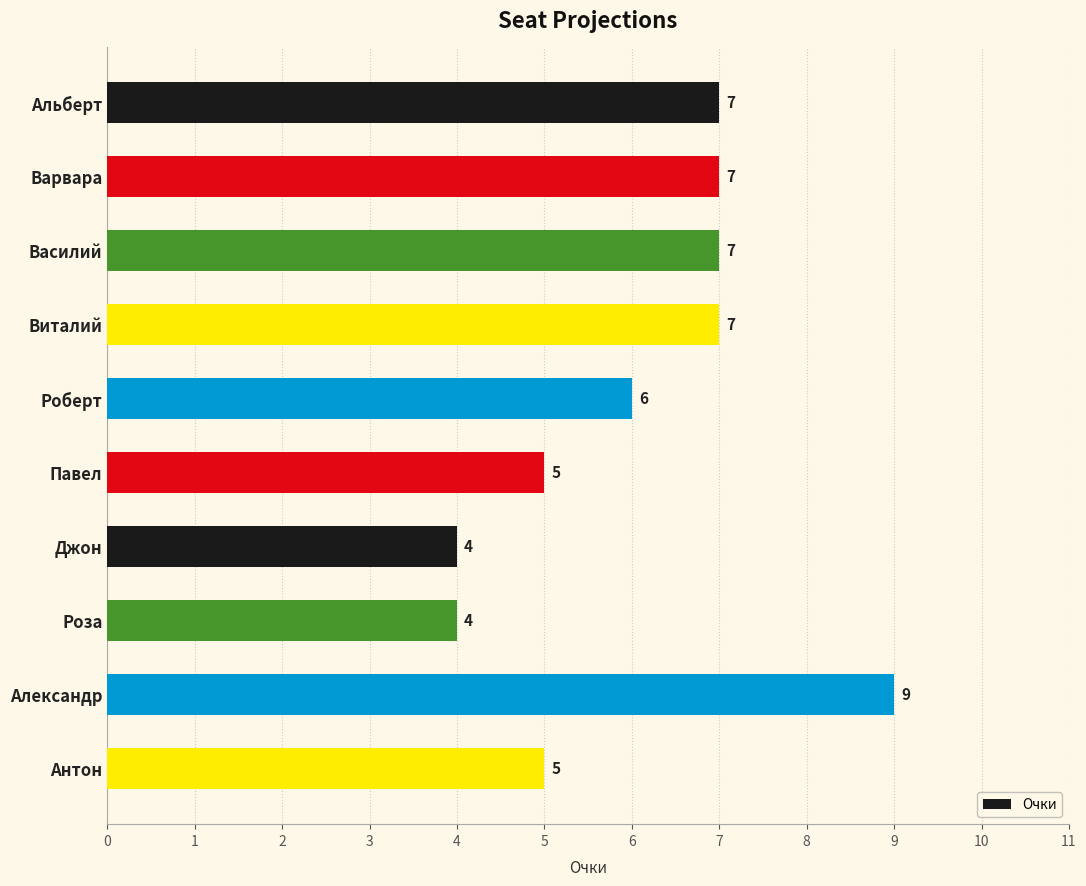

How many data points are less than 7?

5